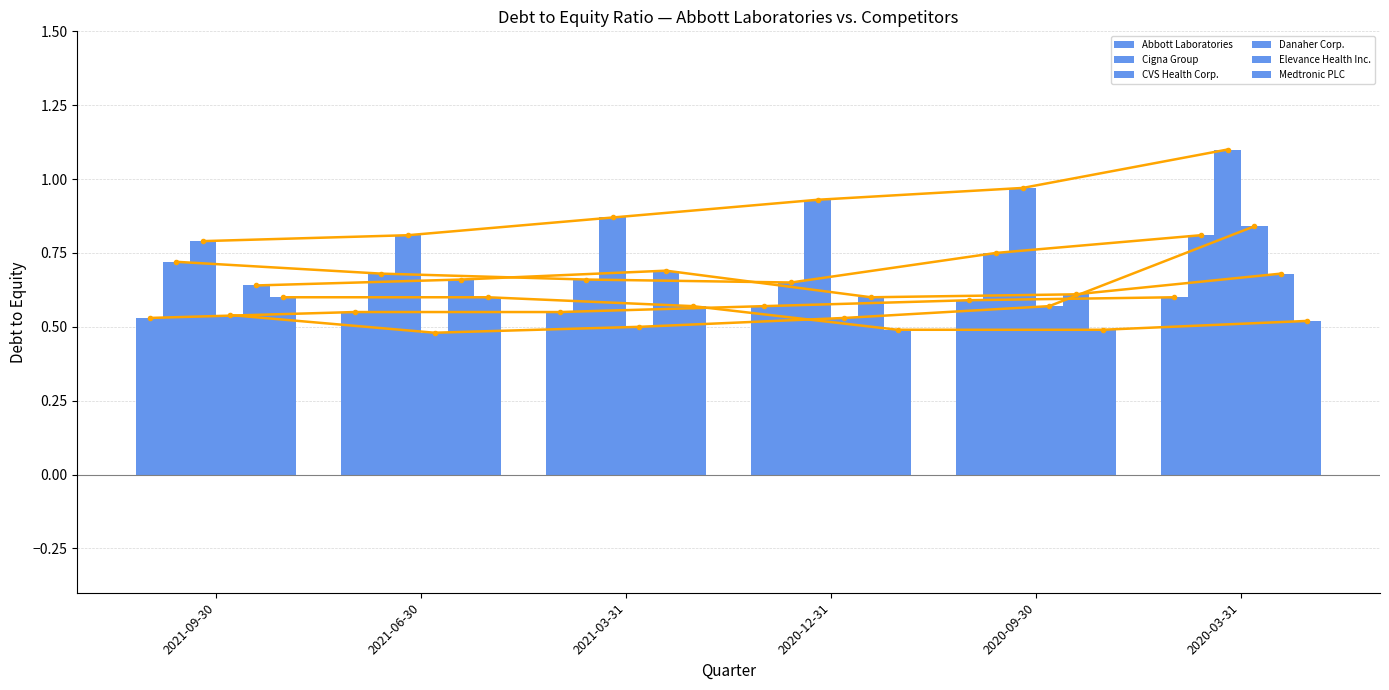

At how many categories does at least one series exceed 0?

6